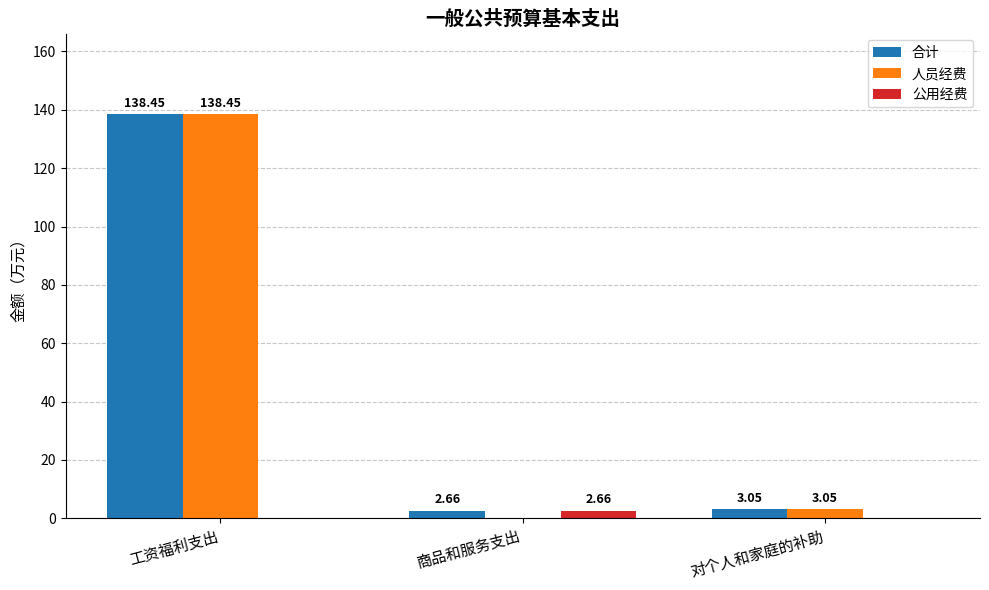

What is the total value across all series at 对个人和家庭的补助?

6.1